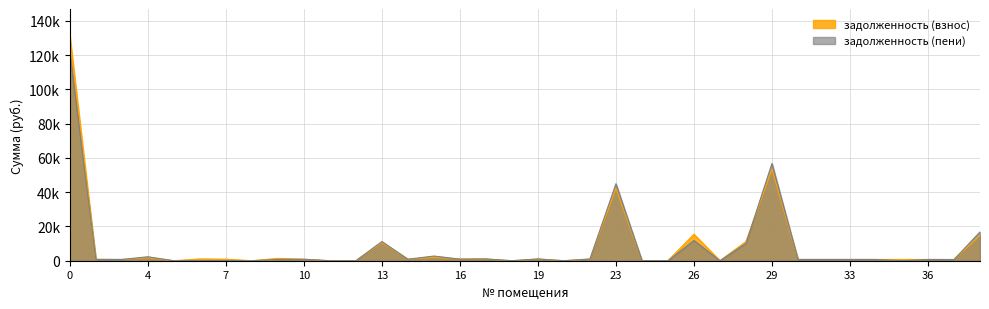

How many lines are shown in the chart?

2